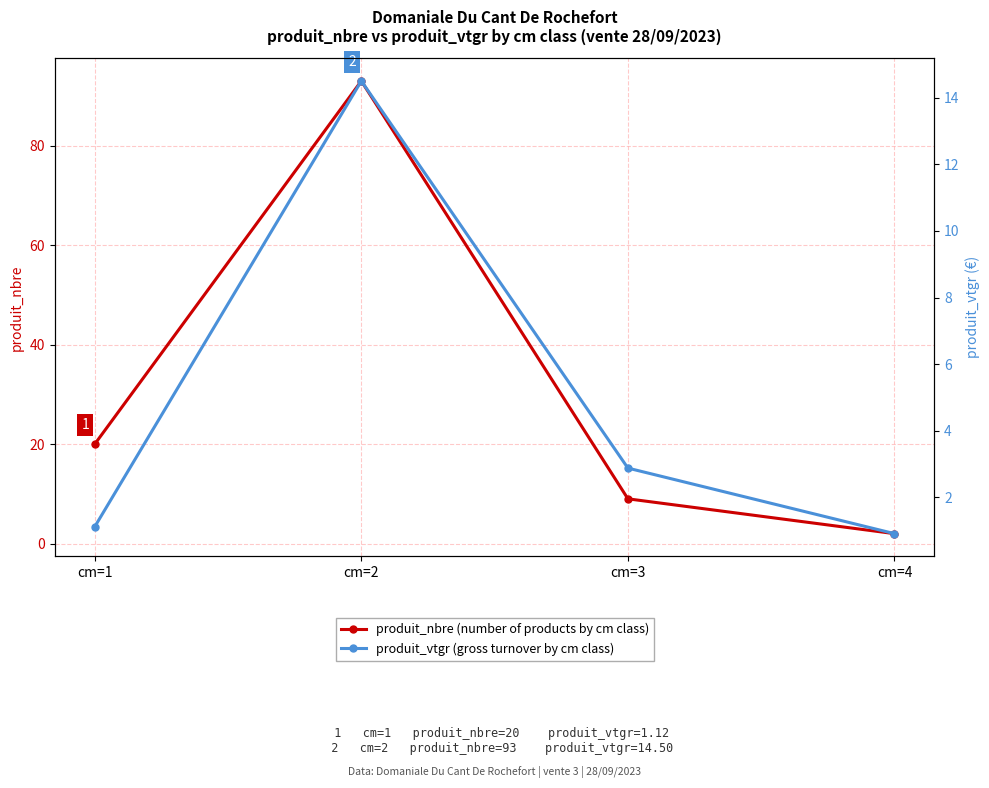

What is the sum of all produit_vtgr (gross turnover by cm class) values?

19.4